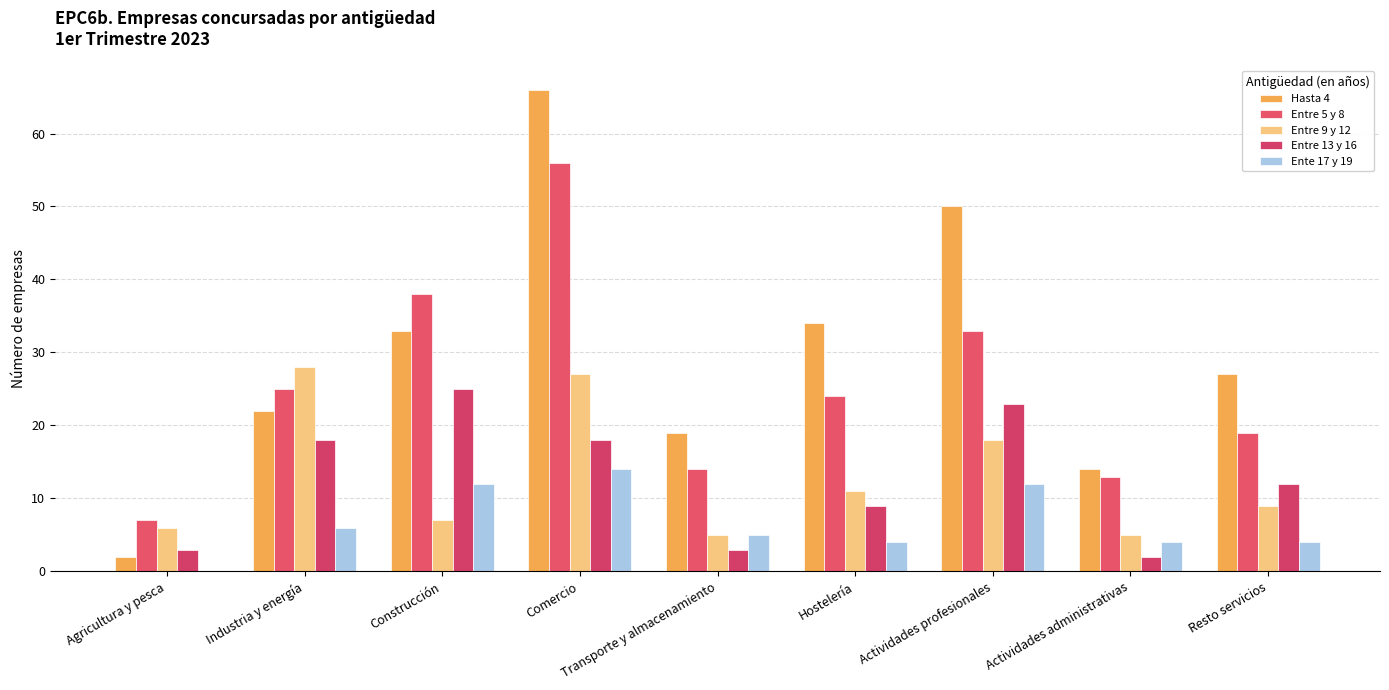

What is the difference between the highest and lowest values at Hostelería?

30